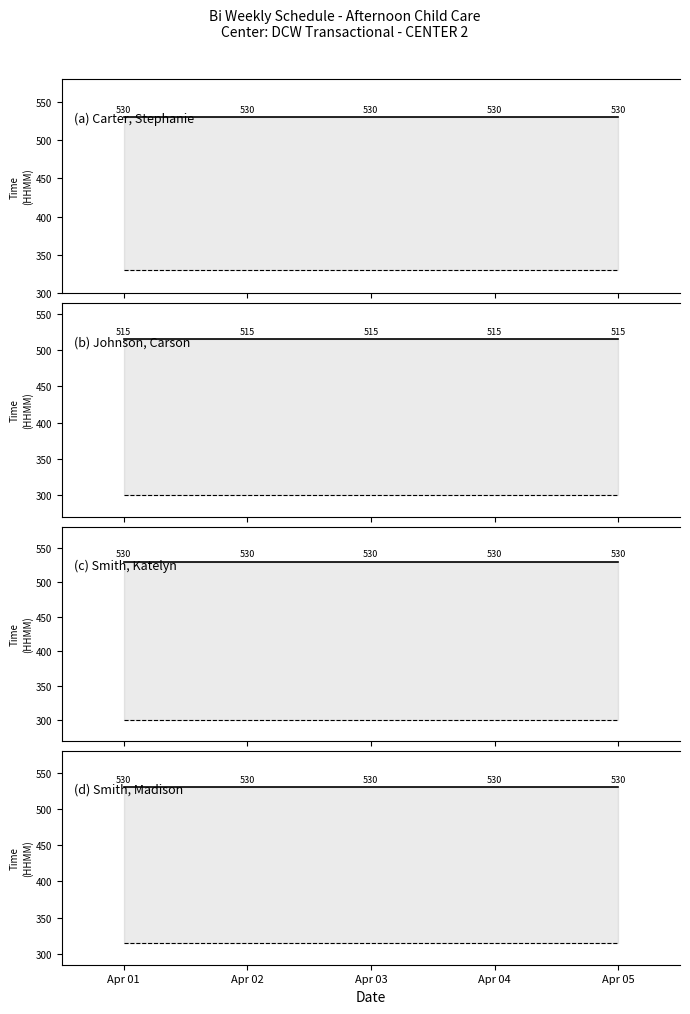

What is the spread (max minus min) of values at Apr 03?

15